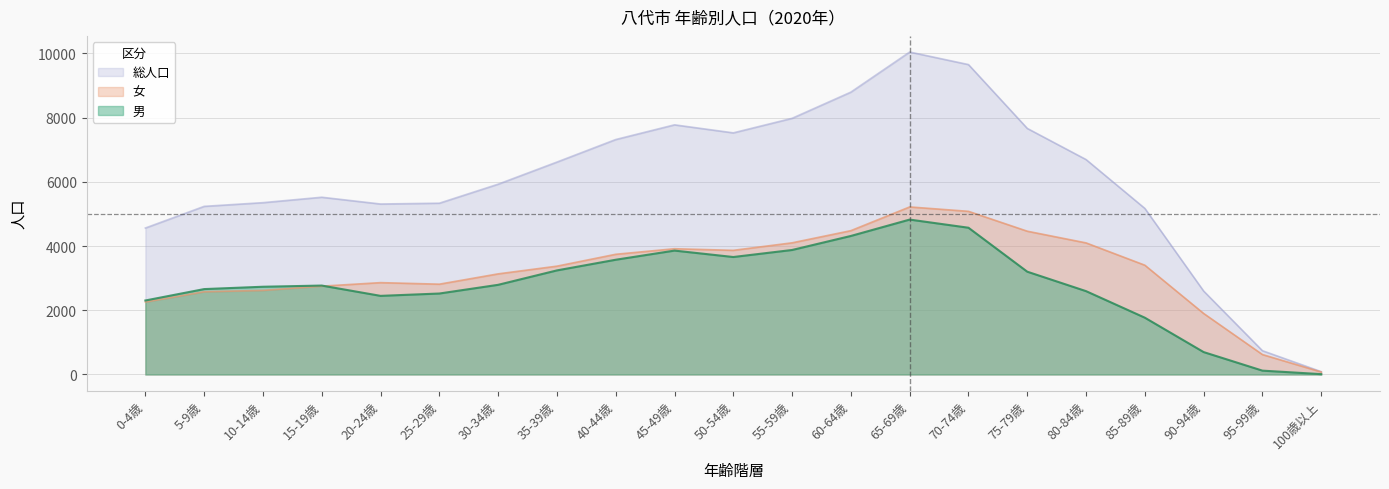

What is the sum of the 総人口 values at 75-79歳 and 95-99歳?

8406